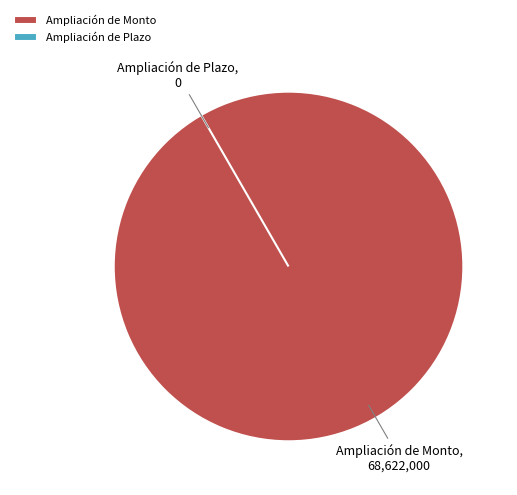

True or false: Ampliación de Monto accounts for 100% of the total.

True